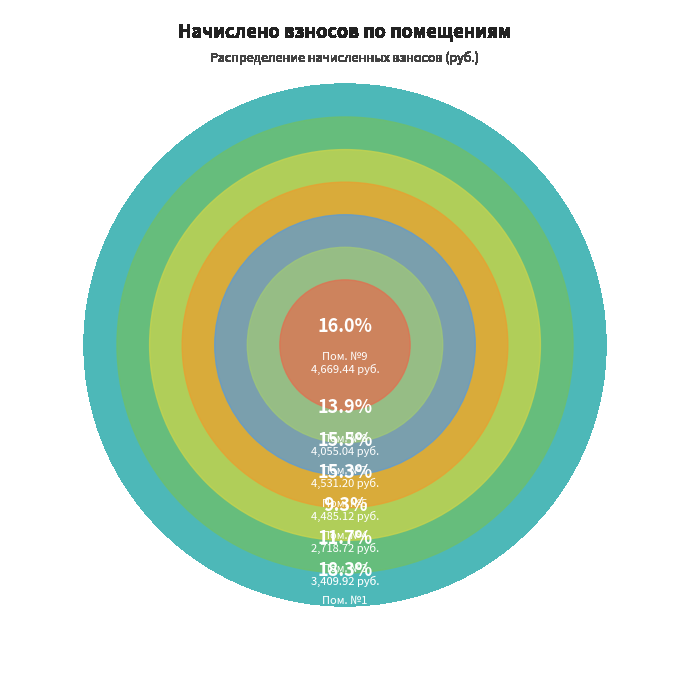

To the nearest percent, what is the combined percentage of 8 and 4?

23%